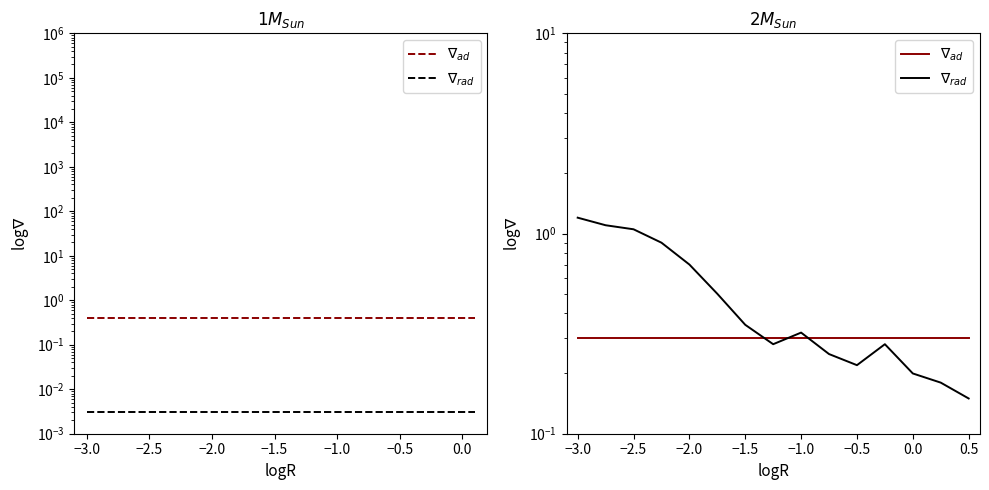

Which series ends up on top after the final intersection of $\nabla_{ad}$ and $\nabla_{rad}$?

$\nabla_{ad}$